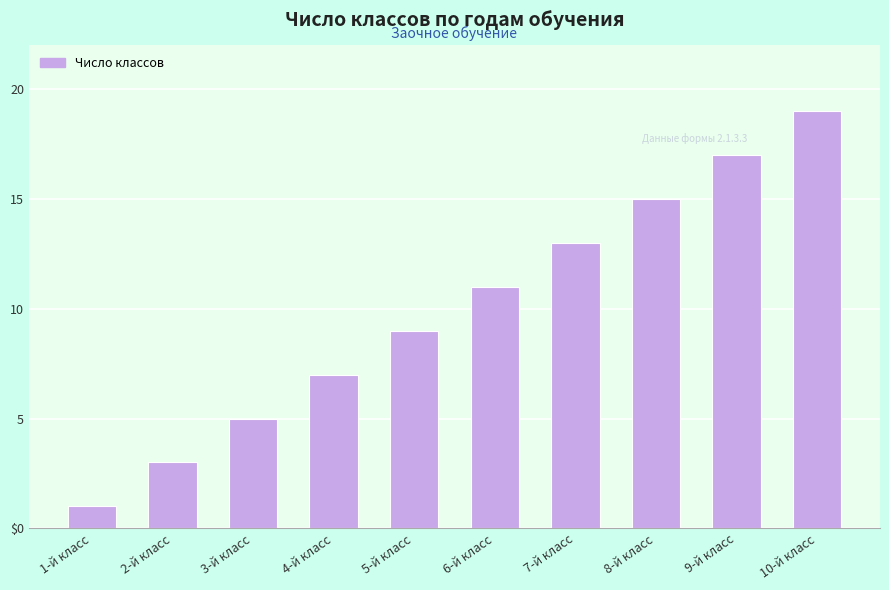

Count the values in the range 5 to 15.

6